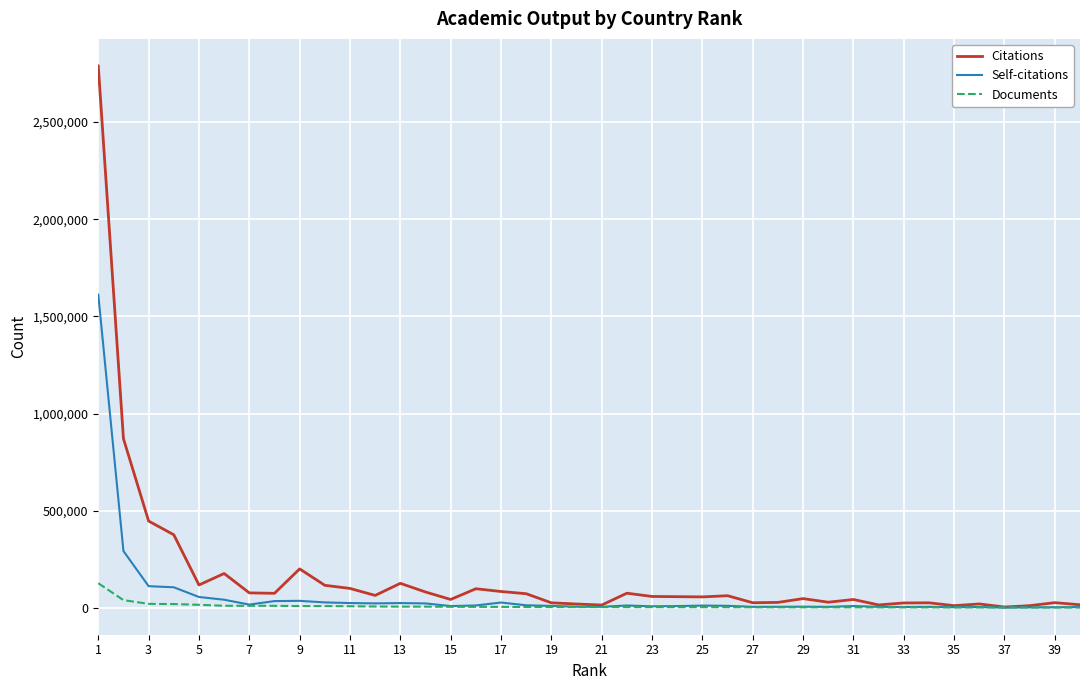

What is the maximum value for Self-citations?

1611991